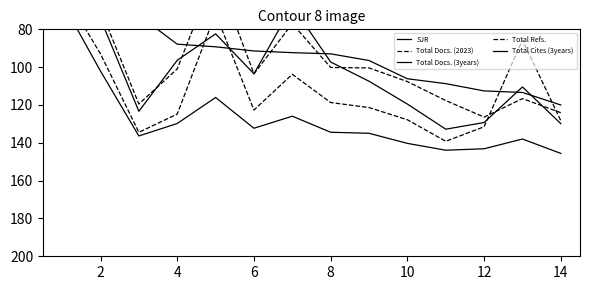

What are all the series names shown in the legend?

SJR, Total Docs. (2023), Total Docs. (3years), Total Refs., Total Cites (3years)